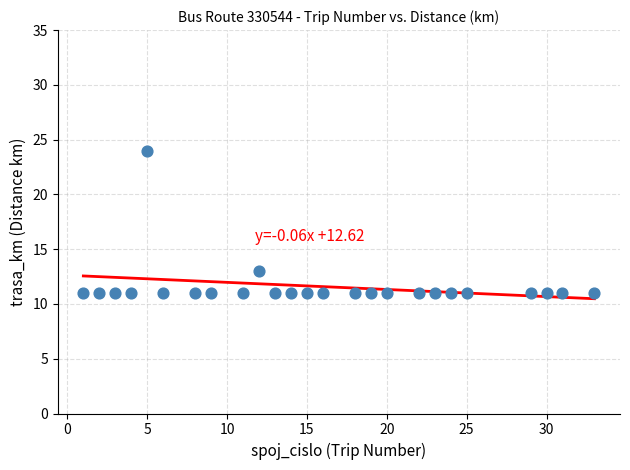

What Y value in the scatter plot is closest to 17?

13